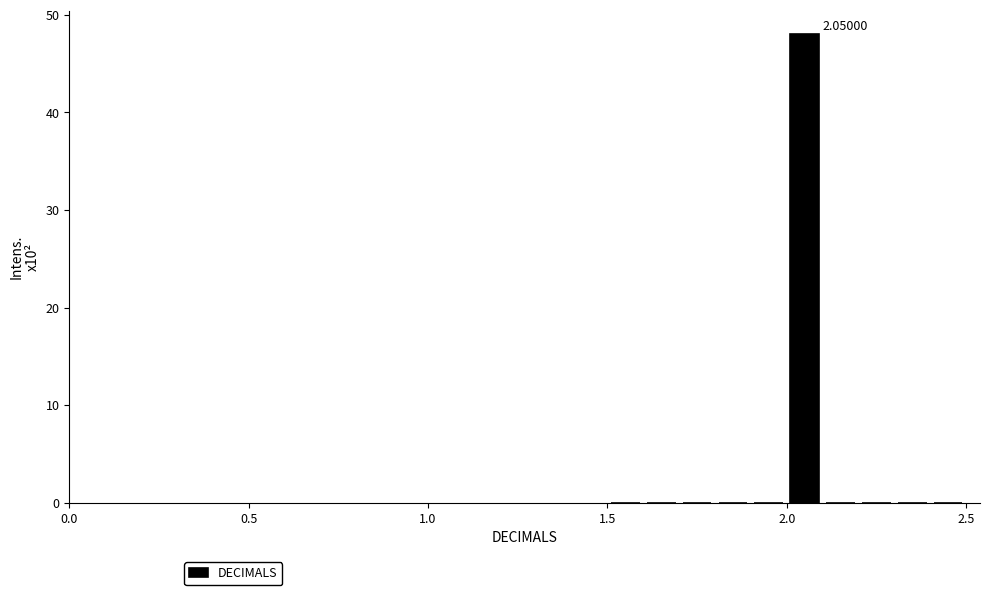

Around what value on the x-axis is the tallest bar? Give the approximate position of its centre, as read against the axis.

2.05